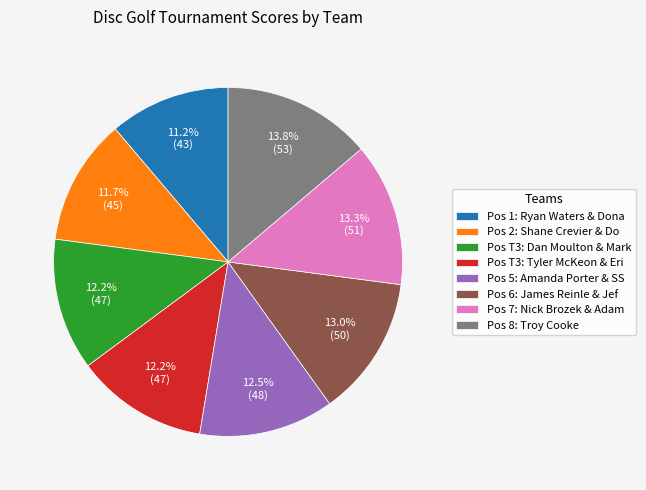

Is there a majority slice in this chart?

No